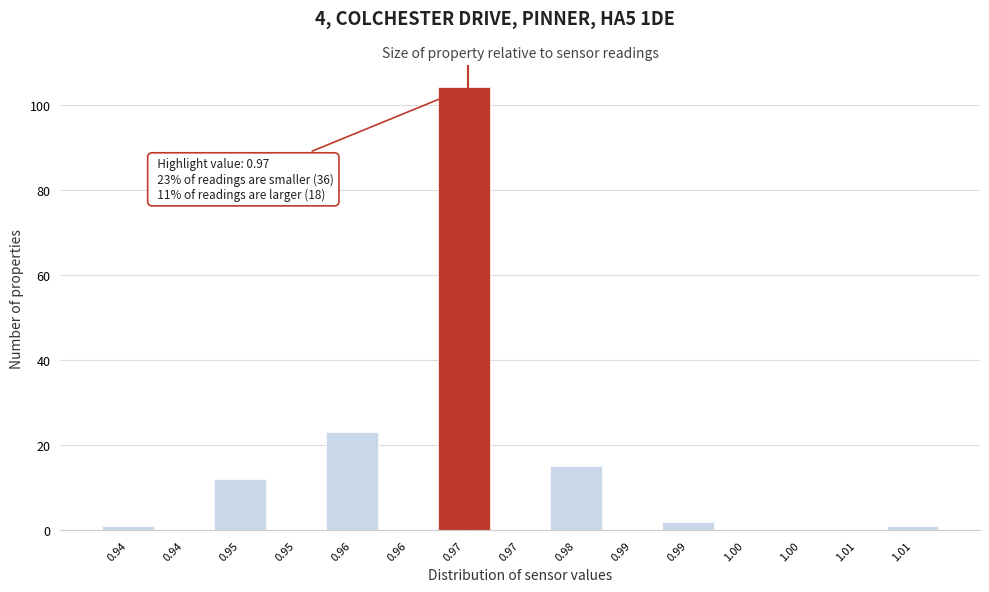

How many distinct data groups are displayed?

1